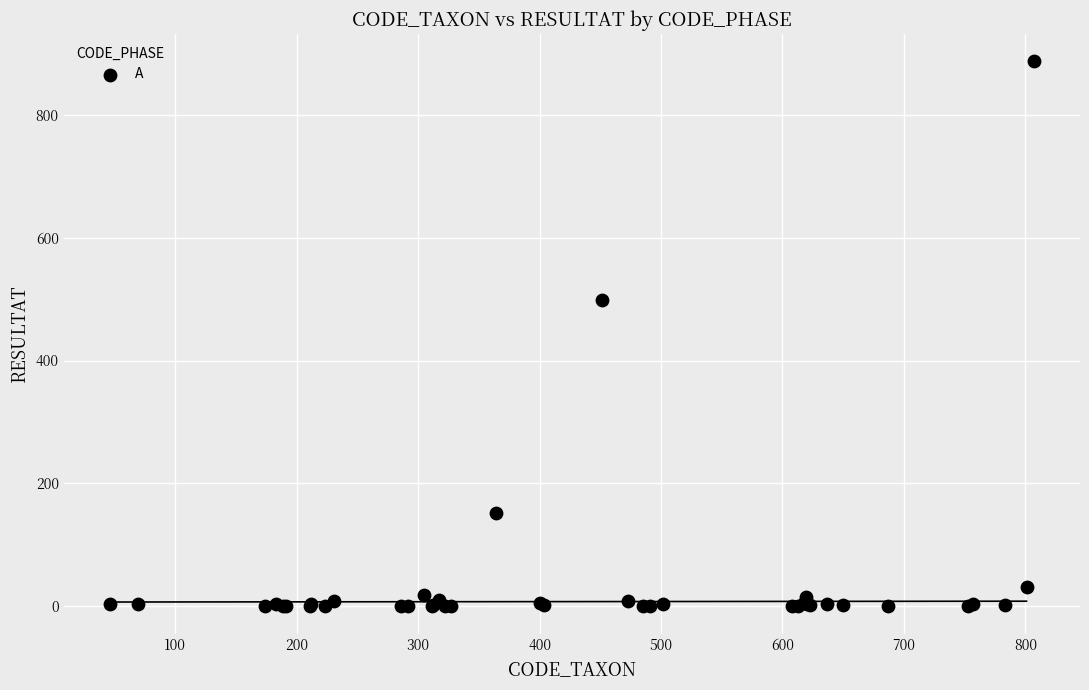

What Y value in the scatter plot is closest to 443?

499